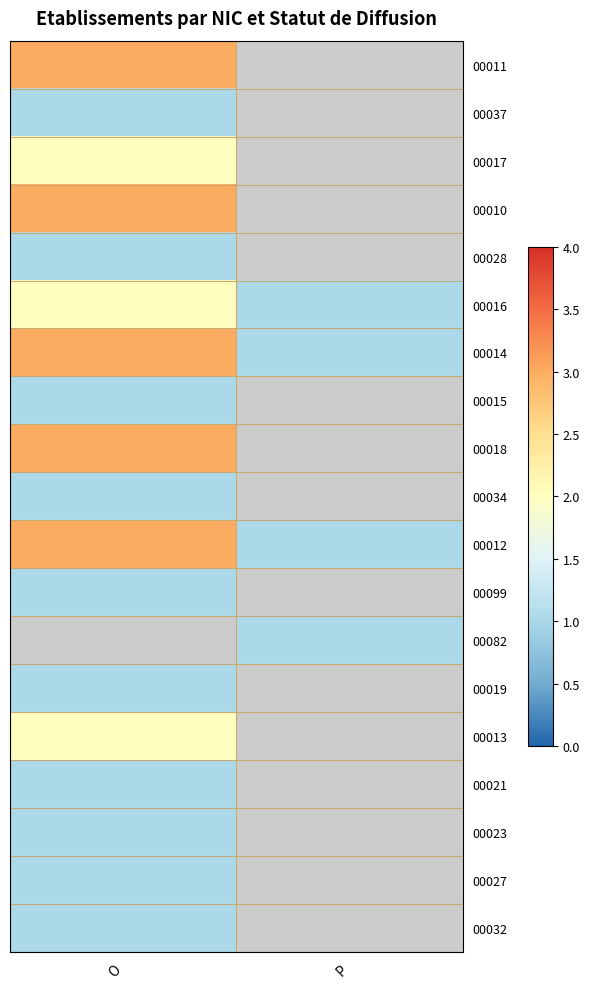

How many positive values does the 00023 series have?

1